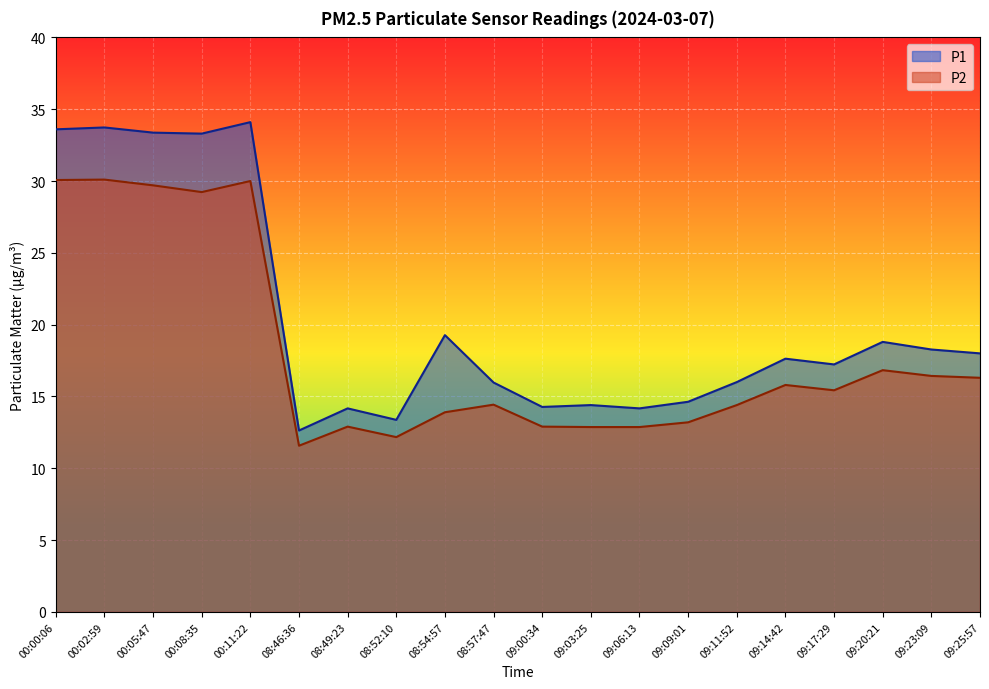

True or false: P1 and P2 intersect in this chart.

False